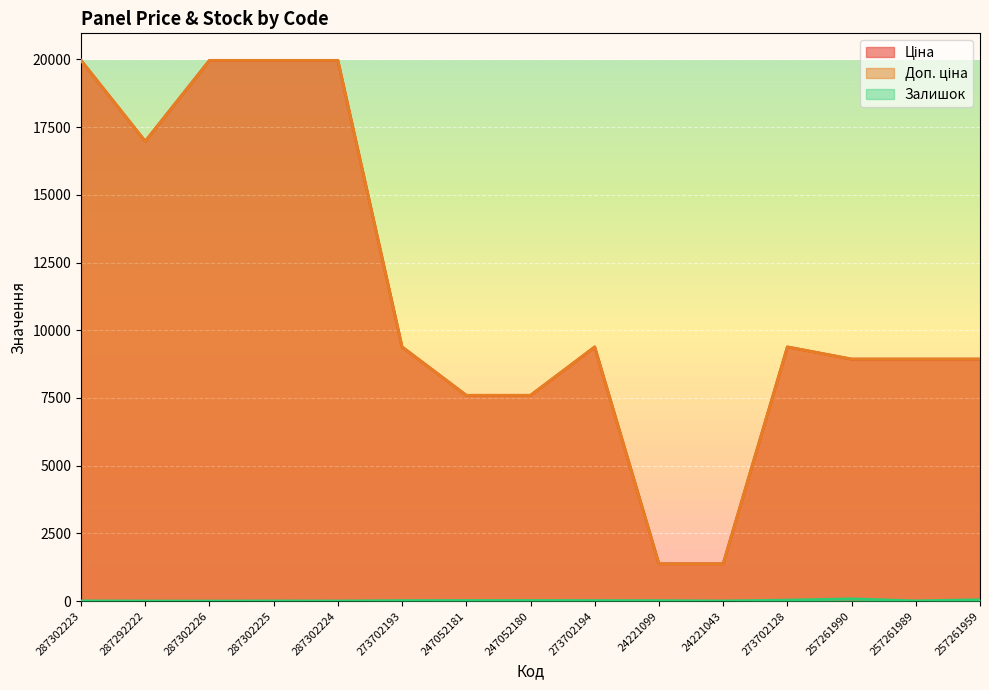

The value of Доп. ціна at 24221099 is 504.9. True or false?

False